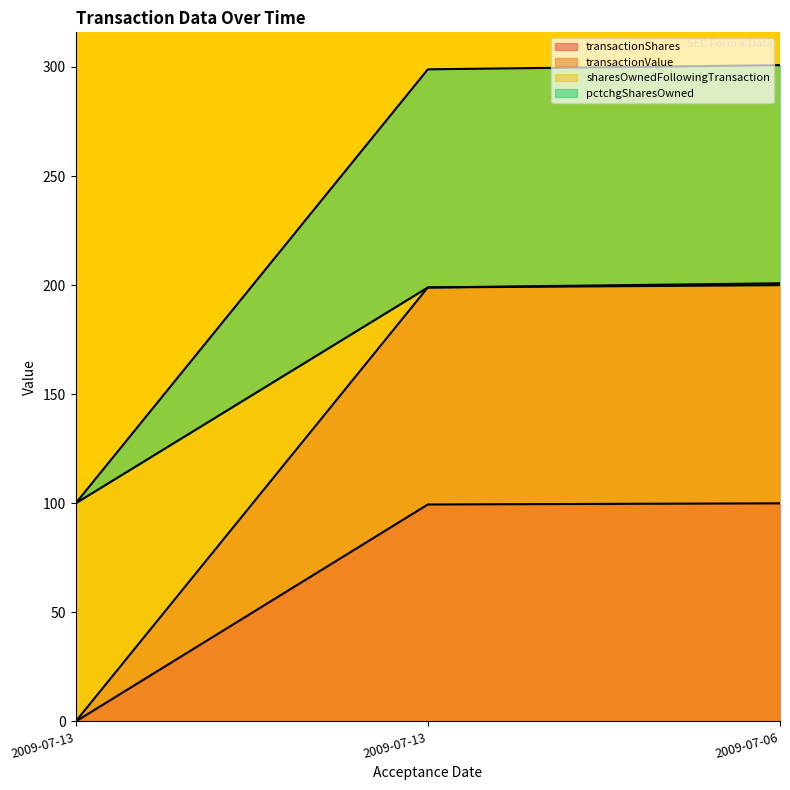

What are all the series names shown in the legend?

transactionShares, transactionValue, sharesOwnedFollowingTransaction, pctchgSharesOwned